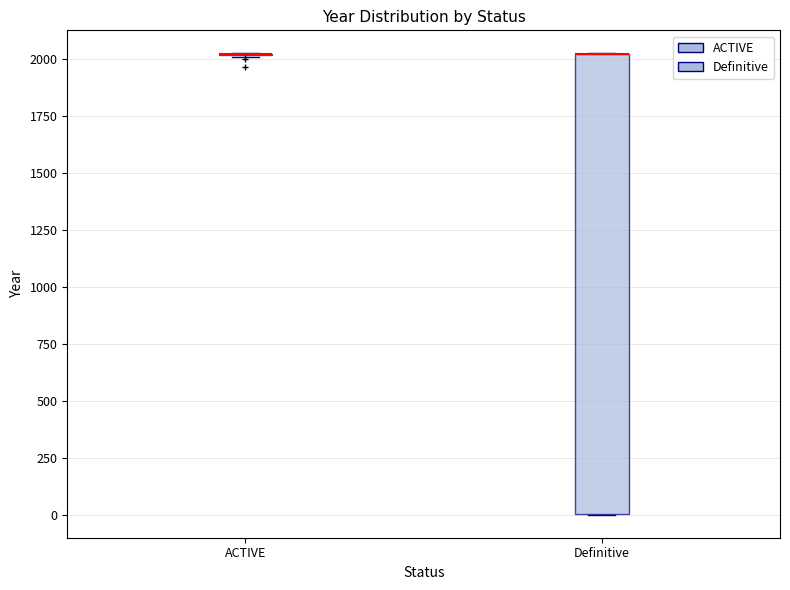

Reading left to right, transcribe this box plot: for each box, give where its median line is, the range the box spans, and where its two whiskers end, as read against the y-axis. The values are not printed on the chart, so give them approximately, as read against the axis.

ACTIVE: box collapsed to a line at 2000, whiskers 2000 to 2000
Definitive: median 2000 (drawn on the box's upper edge), box 0 to 2000, whiskers 0 to 2000